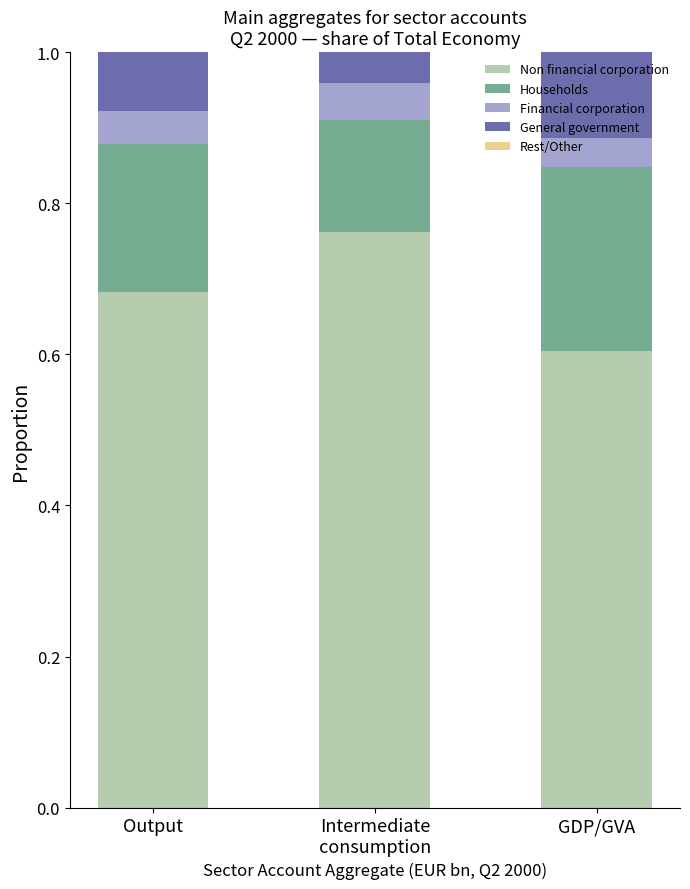

What is the sum of all Non financial corporation values?

2.0